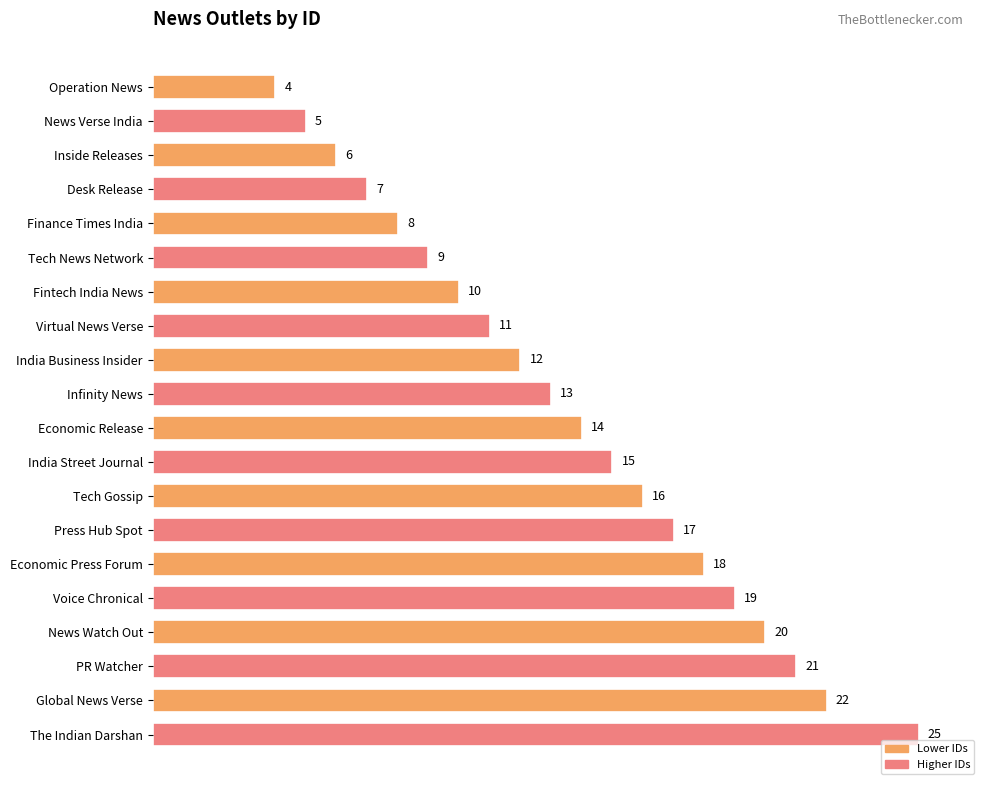

How many series are shown in this chart?

1